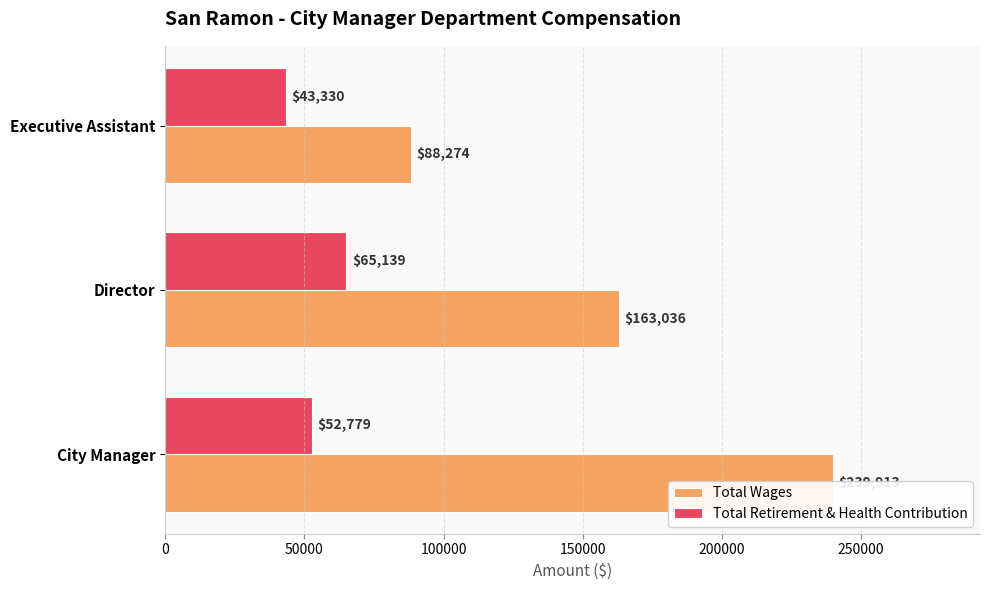

Is the value of Total Retirement & Health Contribution at 0 greater than the value of Total Wages at 0?

No